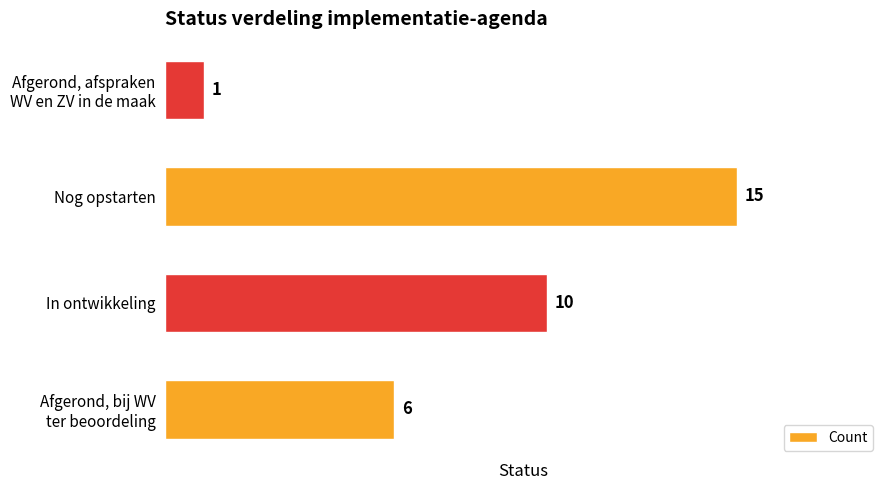

What is the difference between the values at Nog opstarten and In ontwikkeling?

5